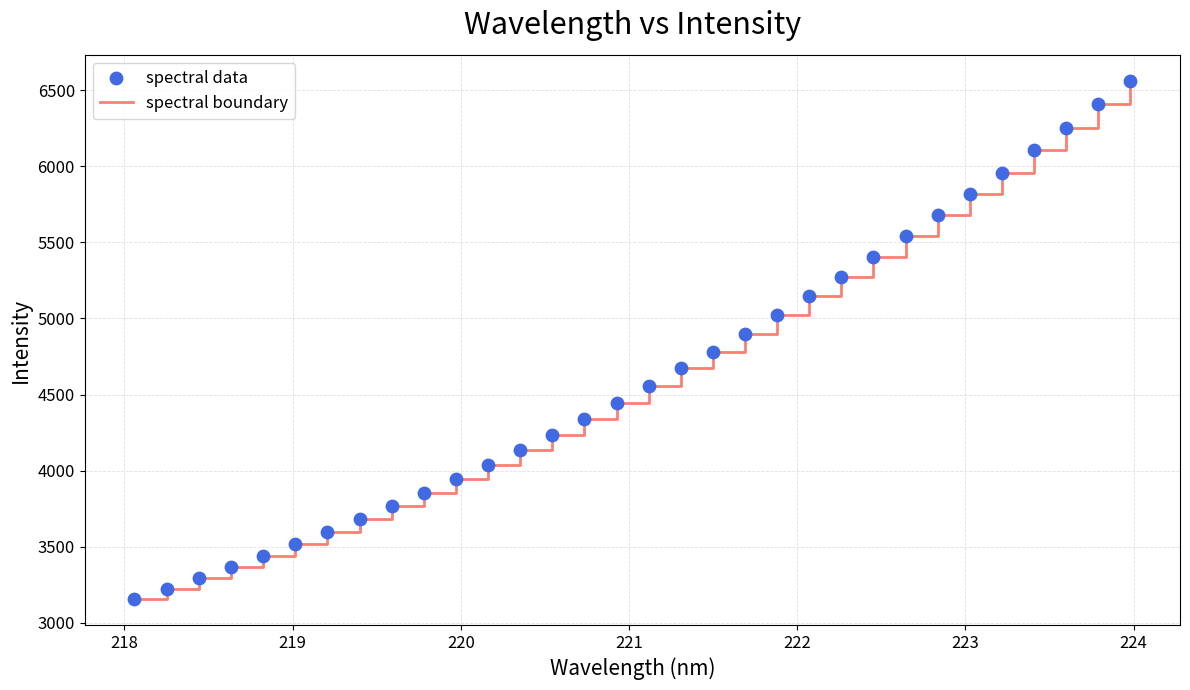

What is the greatest value displayed?

6561.5